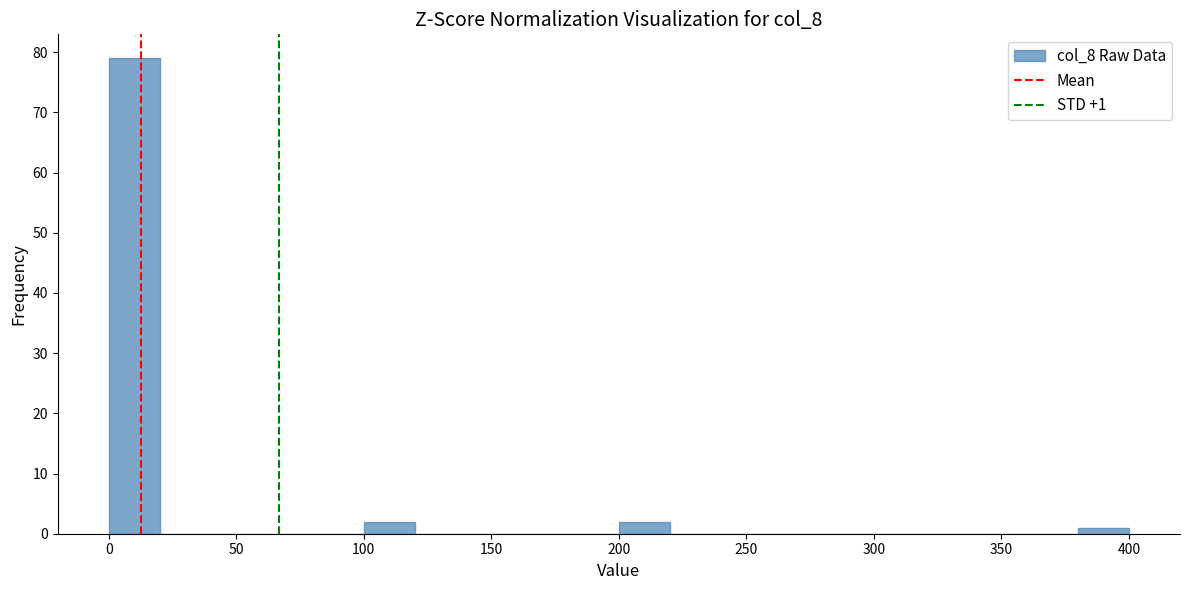

Over which range of the x-axis is the bar tallest?

0 to 20